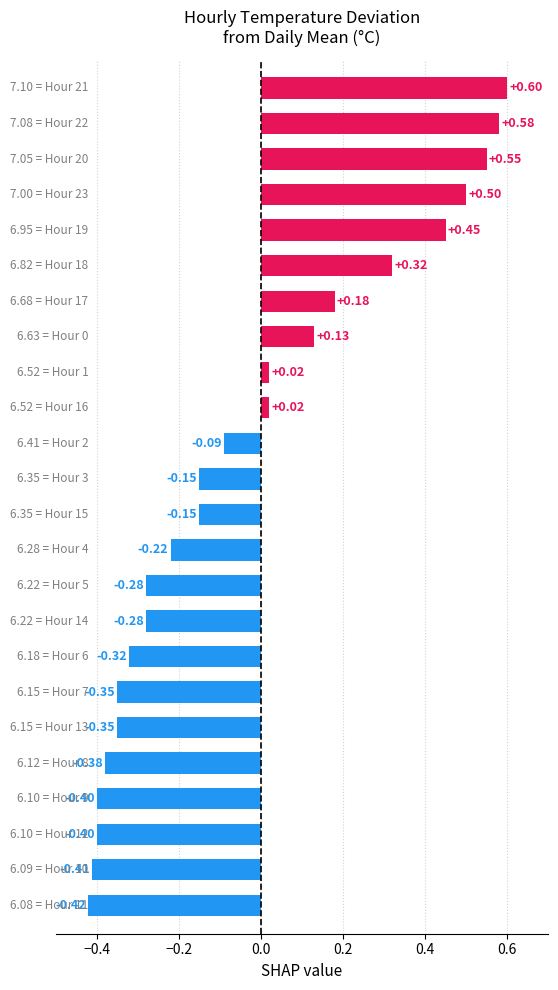

What is the difference between the maximum and second lowest values?

1.0